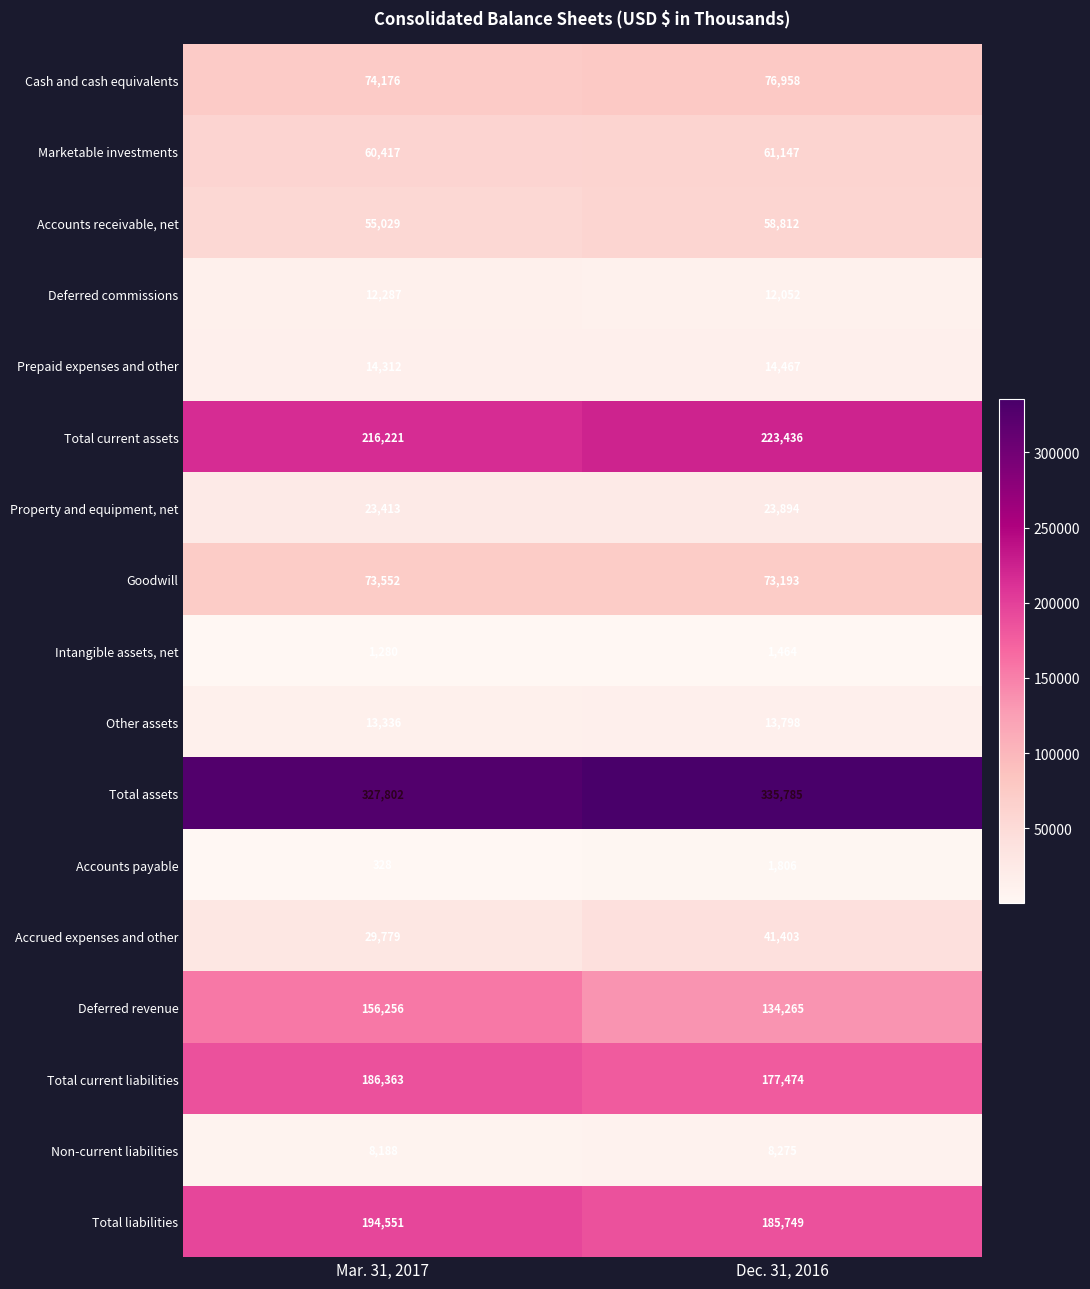

True or false: Non-current liabilities has a value of 11719 at Mar. 31, 2017.

False